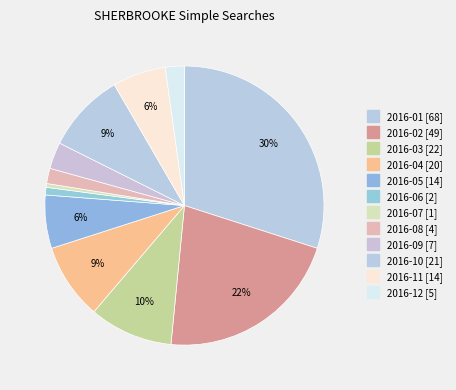

Combined, what portion of the pie is 2016-08 and 2016-11?

7.9%